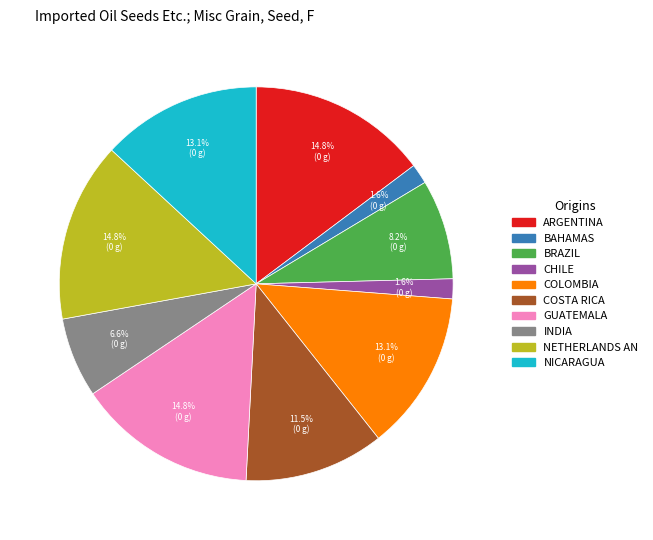

How many segments does this pie chart have?

10